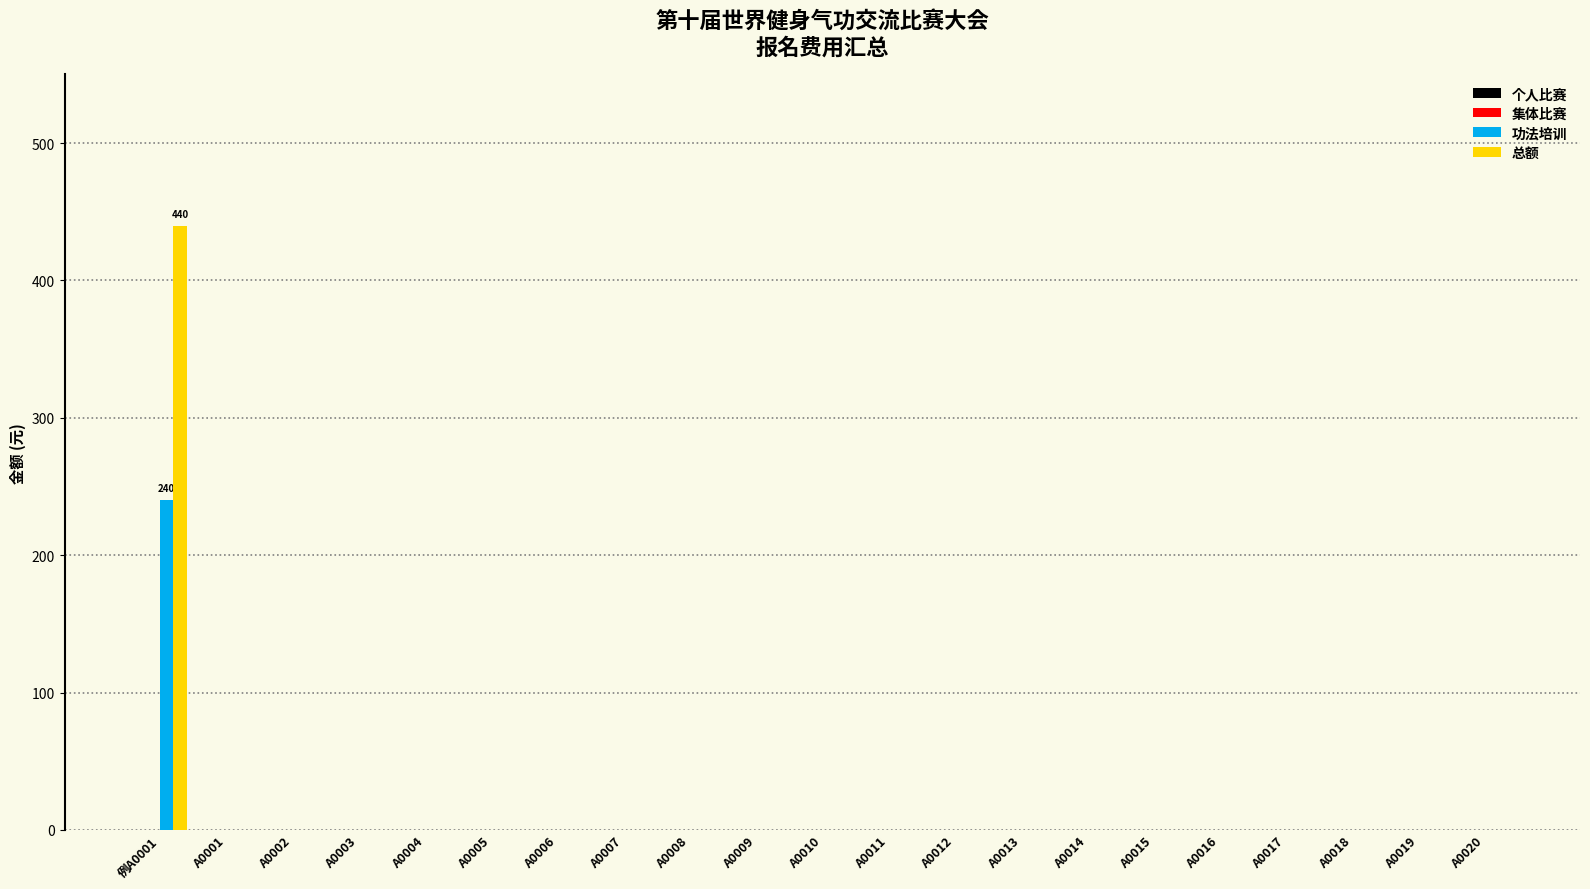

Which label corresponds to the largest value in the chart?

例A0001